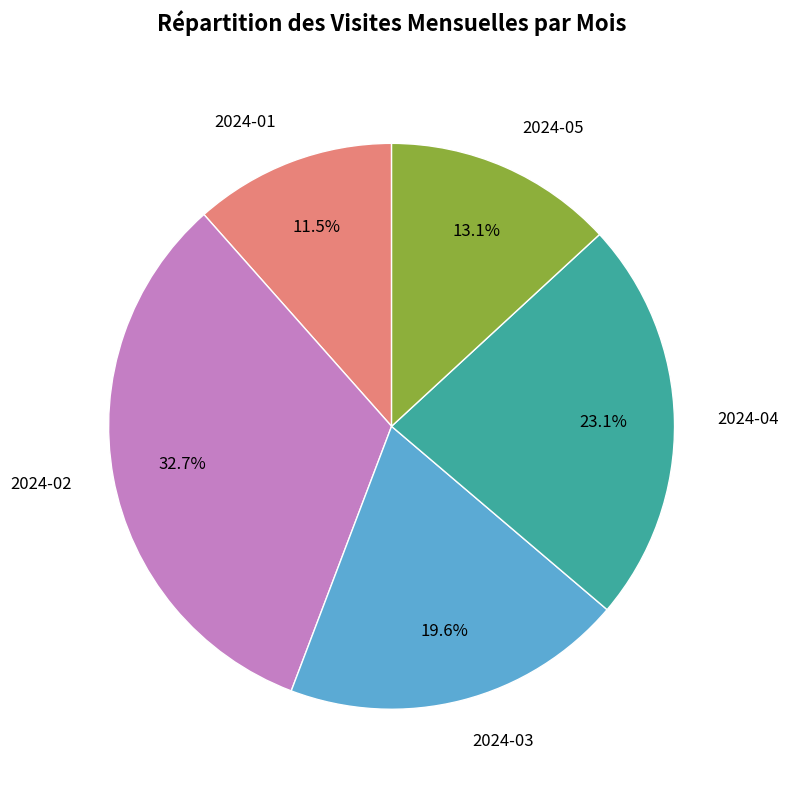

The 2024-04 slice represents 23% of the pie. True or false?

True